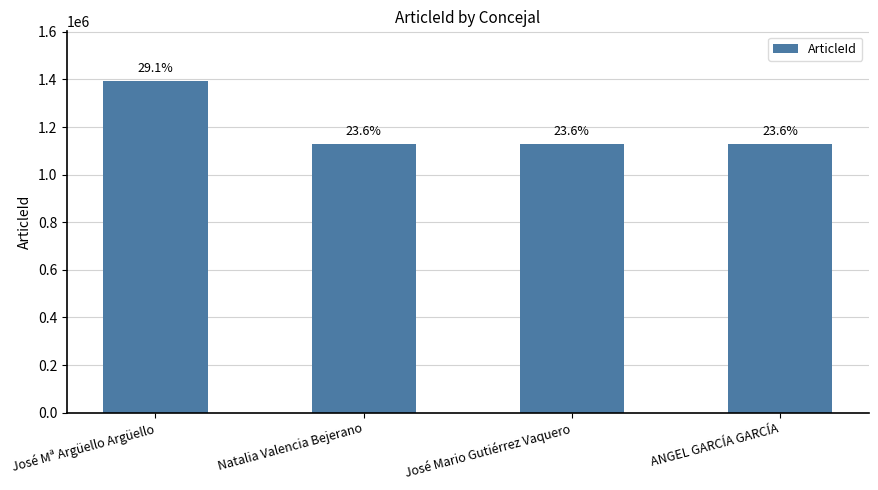

Reading left to right, what are all the values shown in this chart?

1393296	1130880	1130900	1130910